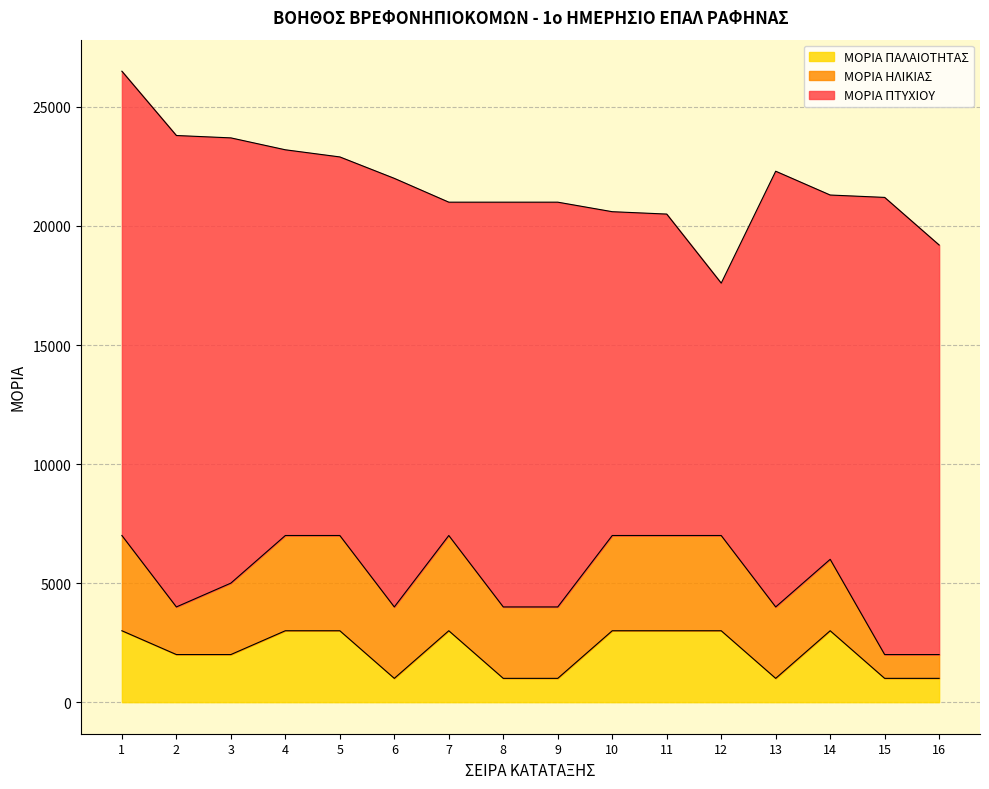

At which category is the sum across all series the highest?

1